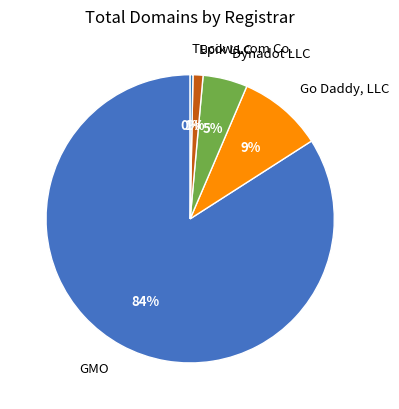

How many slices are in this pie chart?

5